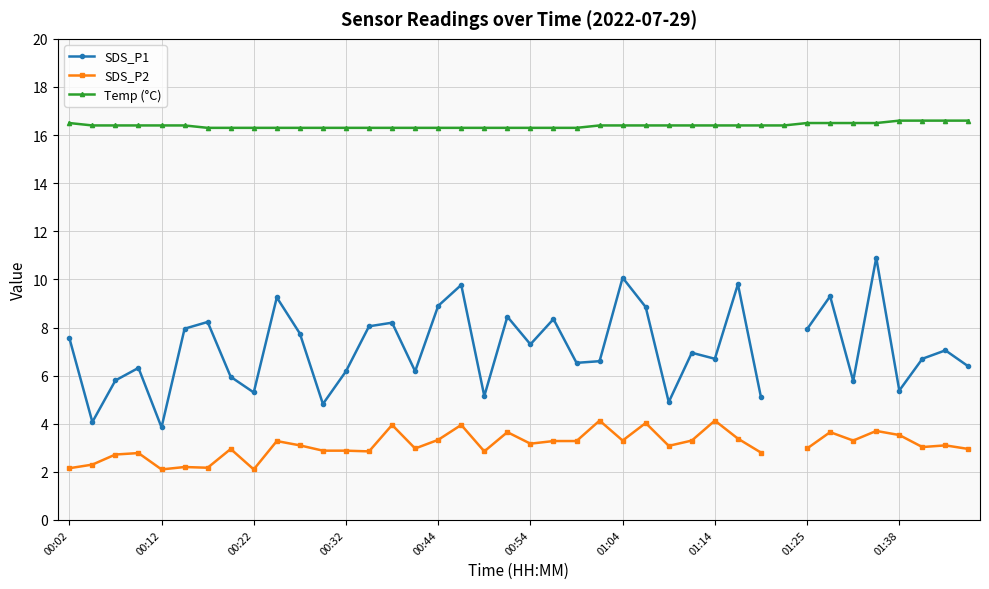

True or false: Temp (°C) and SDS_P2 cross at least once.

False